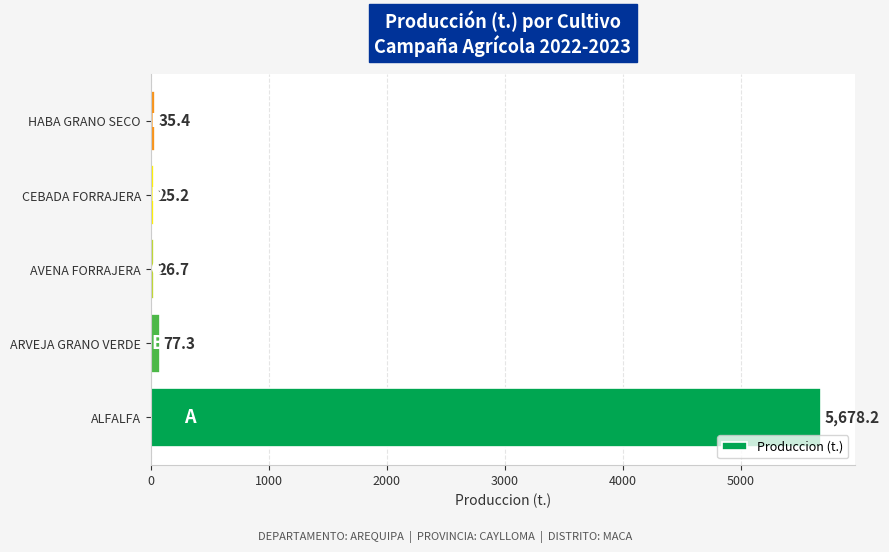

Is it true that the value at ALFALFA is 3909.9?

False